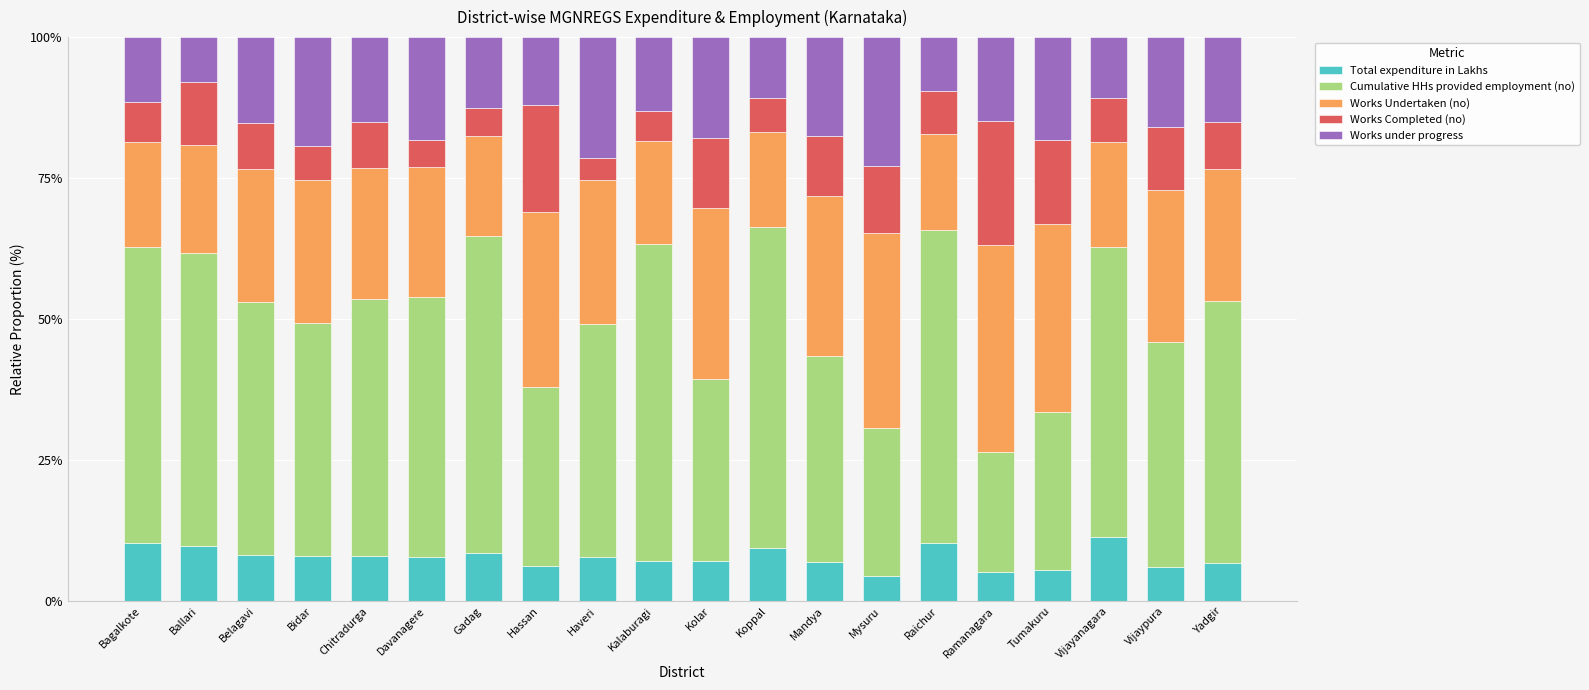

What are all the series names shown in the legend?

Total expenditure in Lakhs, Cumulative HHs provided employment (no), Works Undertaken (no), Works Completed (no), Works under progress